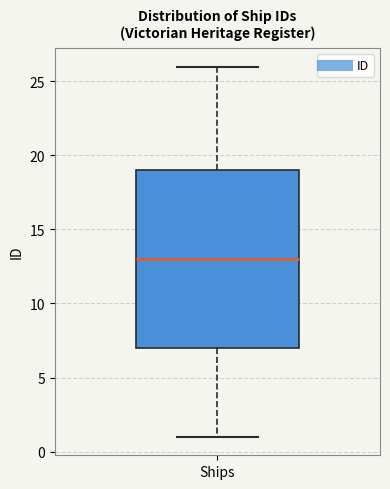

Where is the lower edge of the box for Ships on the y-axis? The values are not printed on the chart, so give them approximately, as read against the axis.

7